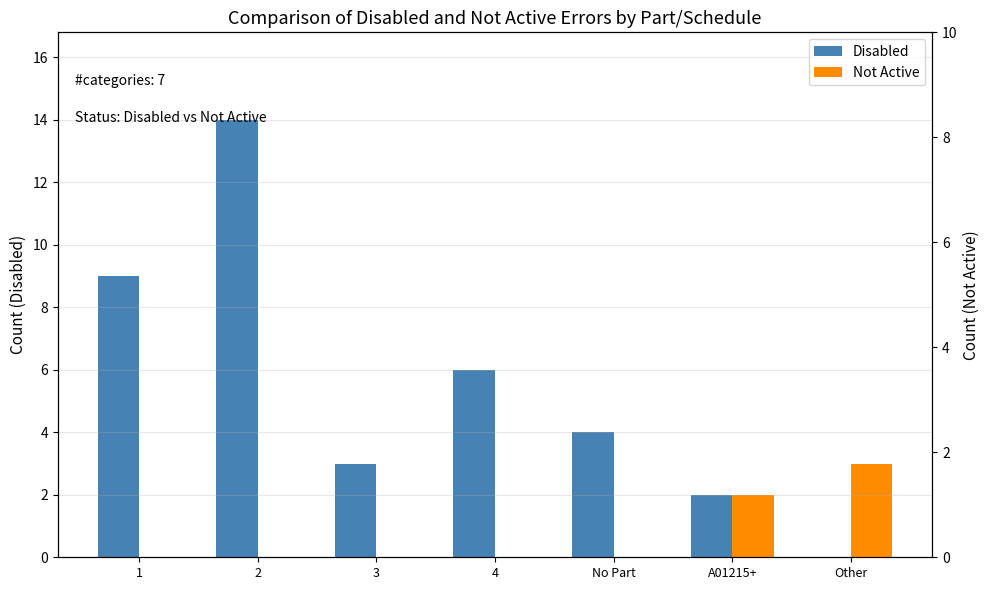

Rank the categories by Not Active value from highest to lowest.

Other, A01215+, 1, 2, 3, 4, No Part